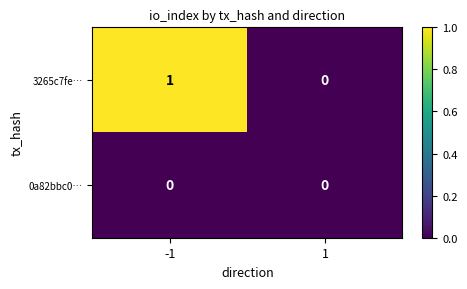

Which series changed the most between -1 and 1?

3265c7fe…